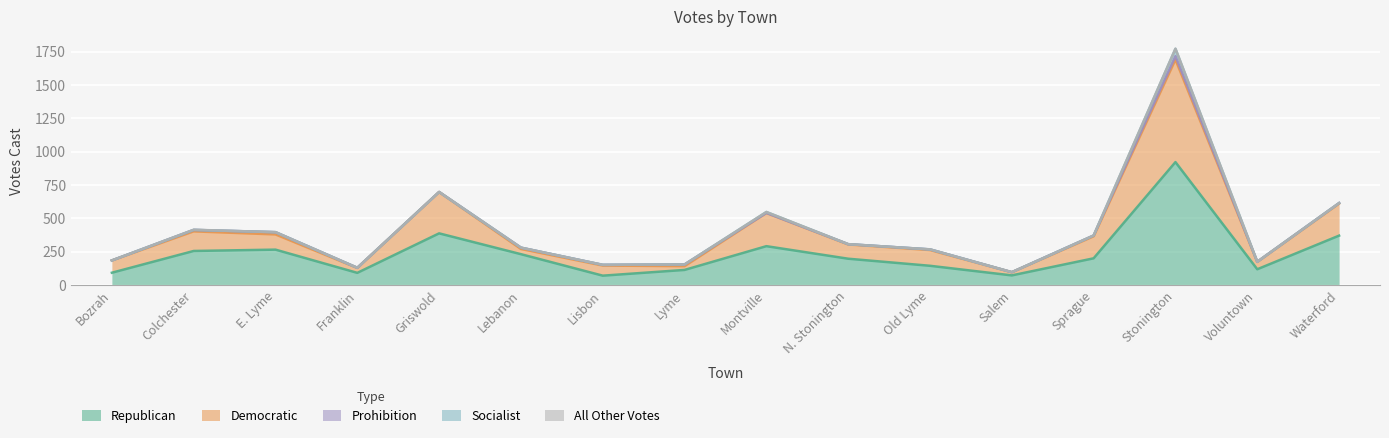

What is the label of the 9th point from the left?

Montville